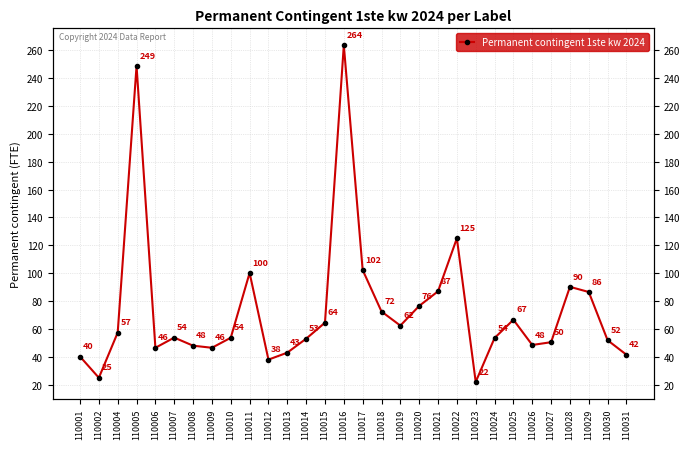

The value at 110018 is 72.5. True or false?

True